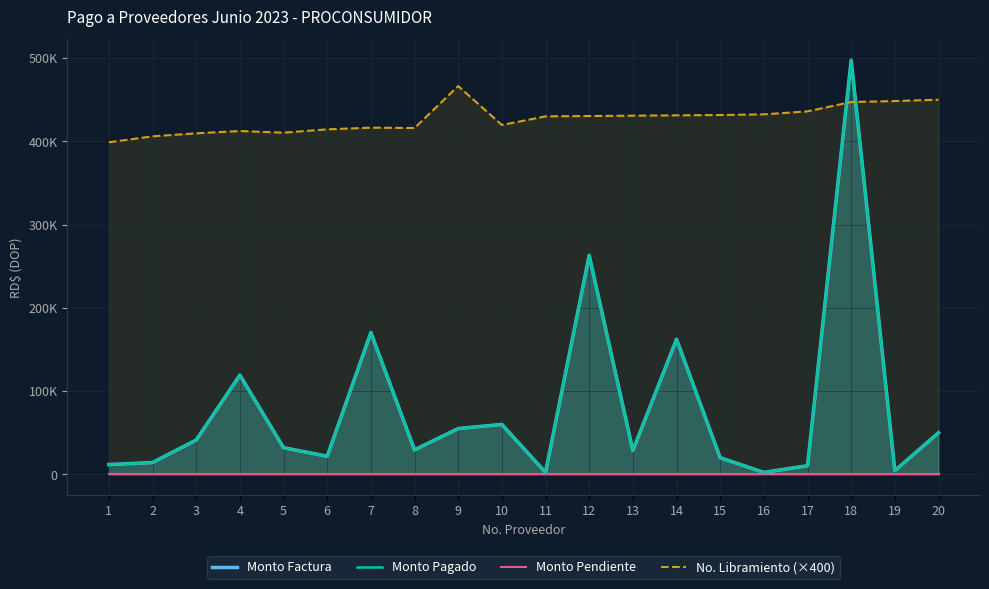

Does the chart have visible grid lines?

Yes